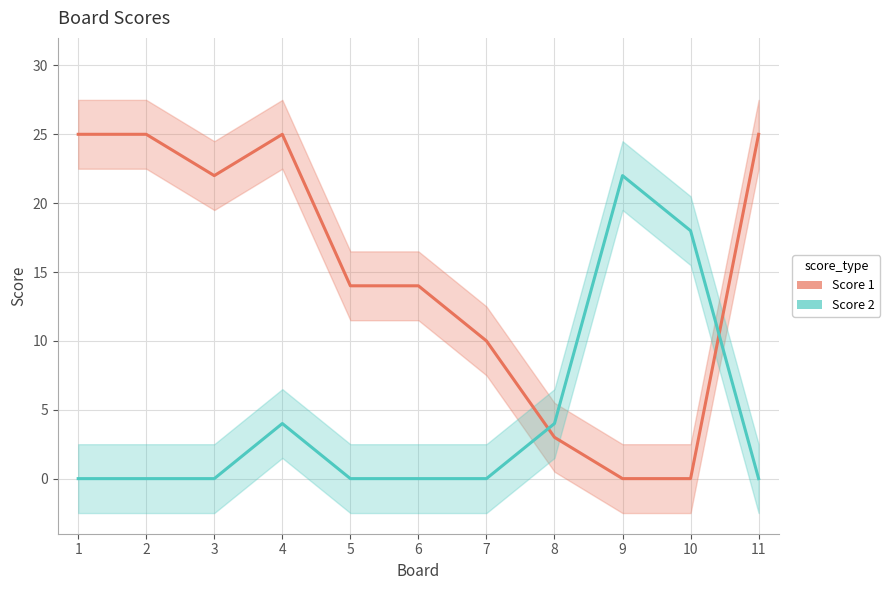

What is the value of the Score 2 point at the 9th from the left?

22